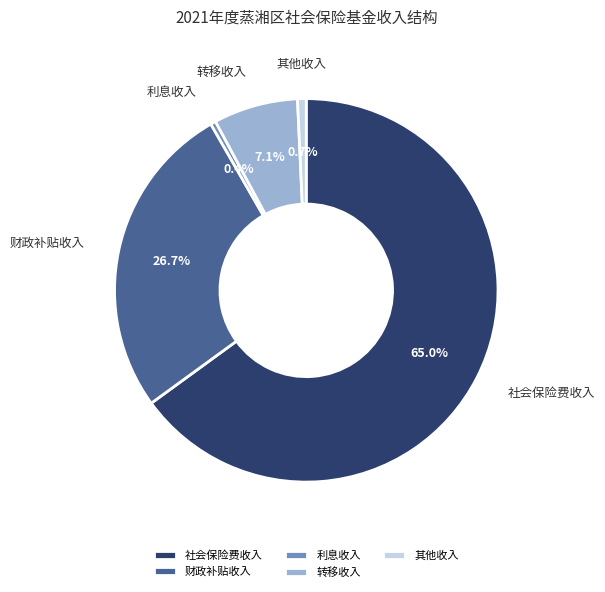

To the nearest percent, what is the average slice percentage?

20%